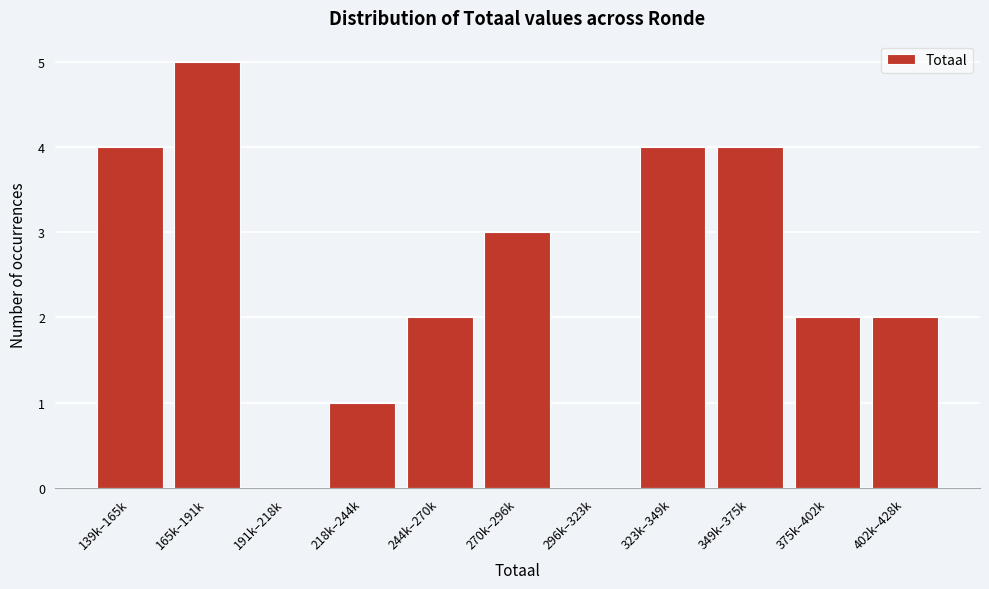

Reading left to right, extract all data points from this chart.

139k–165k=4	165k–191k=5	191k–218k=0	218k–244k=1	244k–270k=2	270k–296k=3	296k–323k=0	323k–349k=4	349k–375k=4	375k–402k=2	402k–428k=2